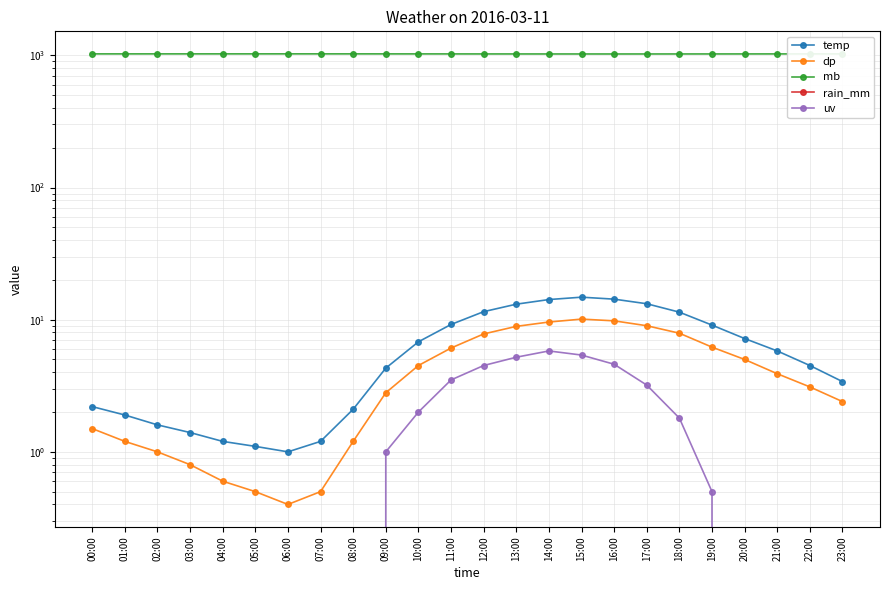

What is the maximum value shown in the chart?

1026.2